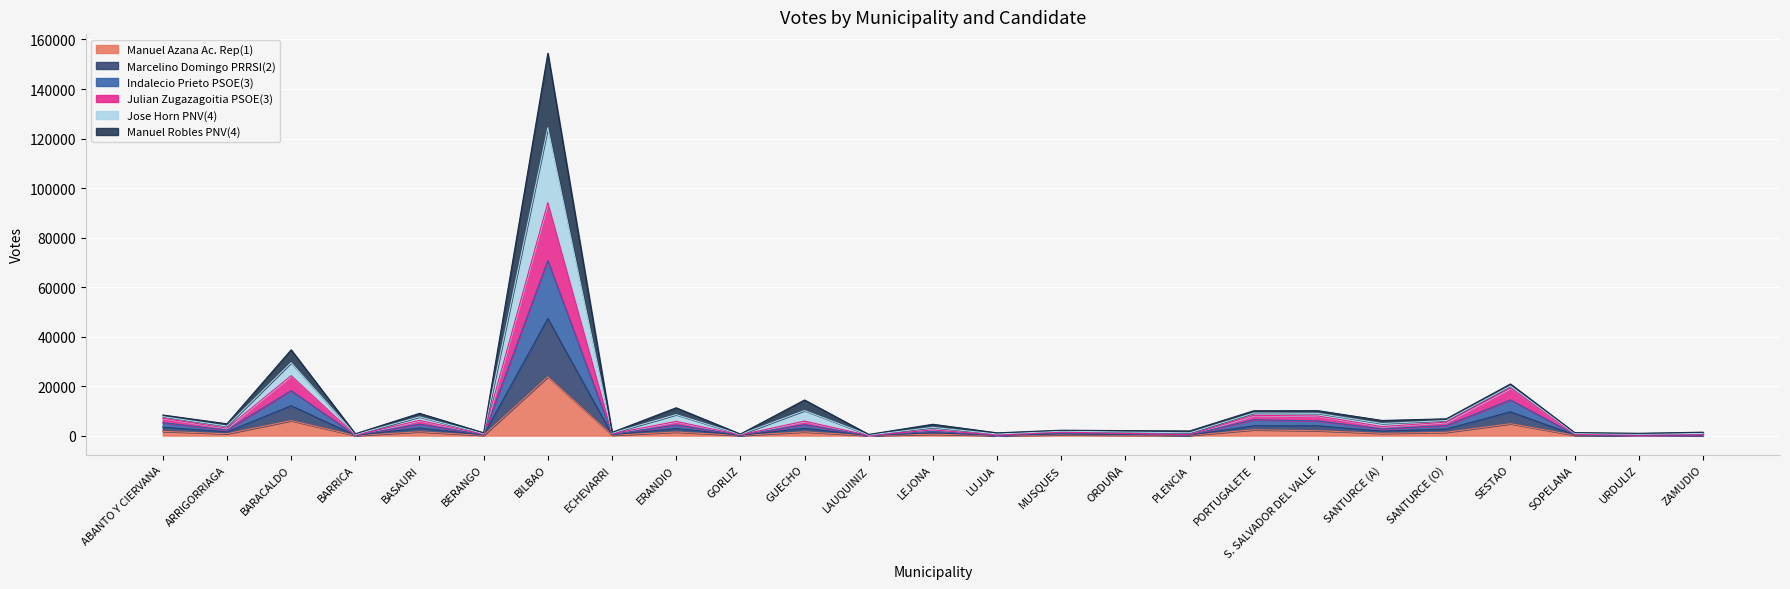

Is the value of Julian Zugazagoitia PSOE(3) at SOPELANA greater than the value of Indalecio Prieto PSOE(3) at LEJONA?

No